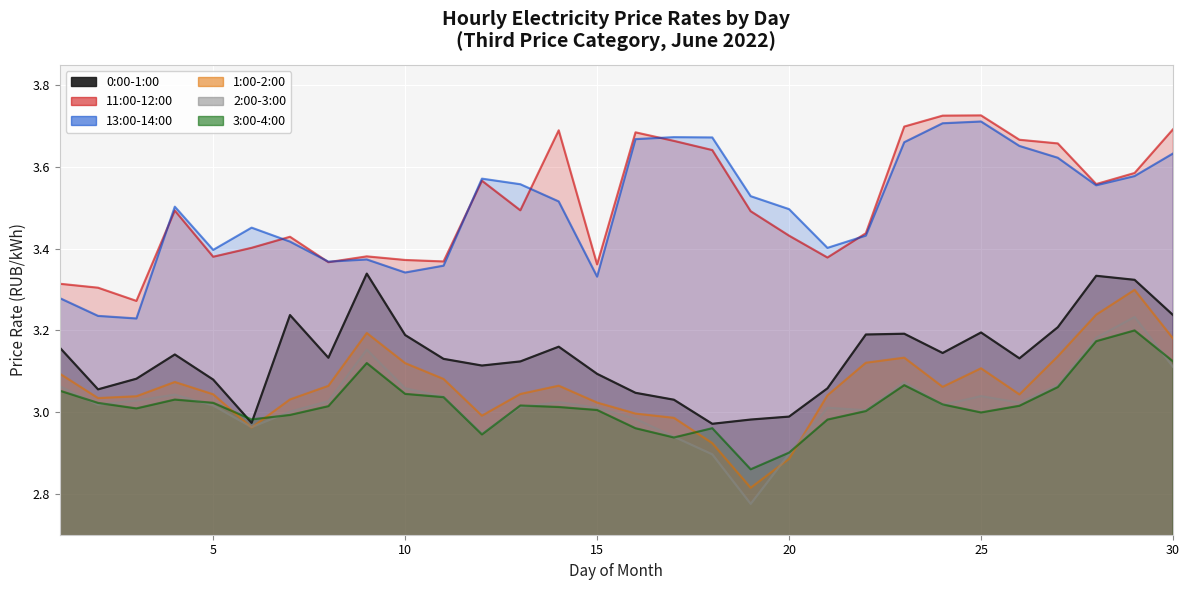

What is the greatest value displayed?

3.7